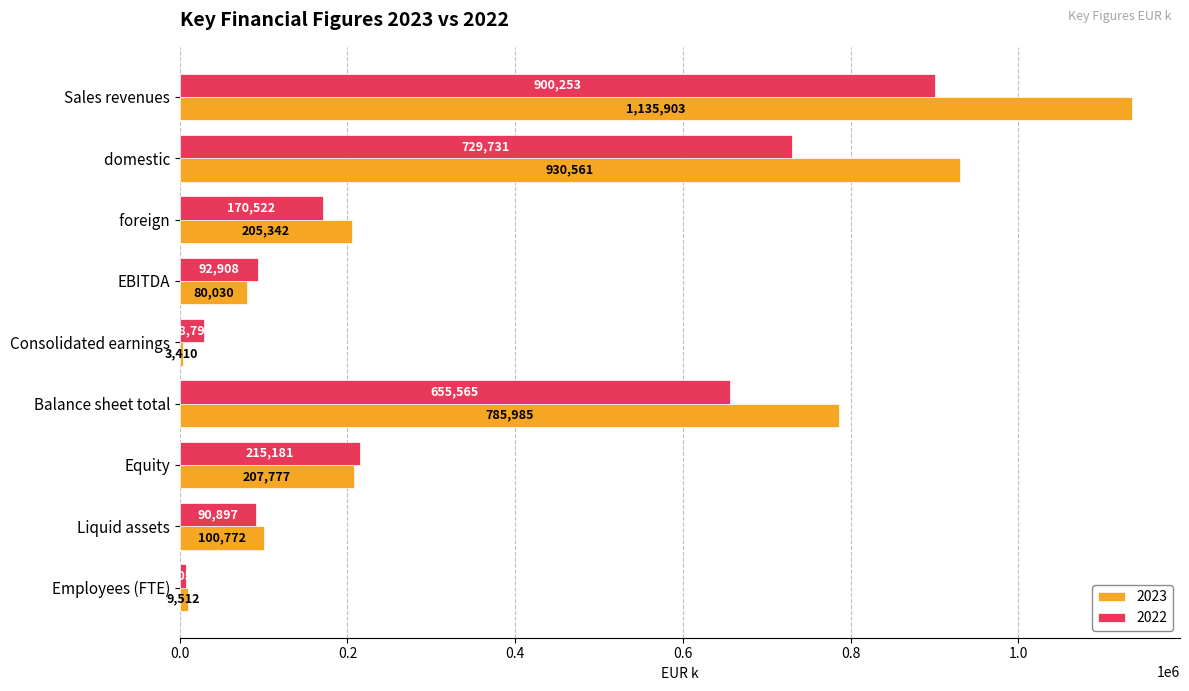

What is the approximate value of 2023 at Consolidated earnings, to the nearest 10?

3410